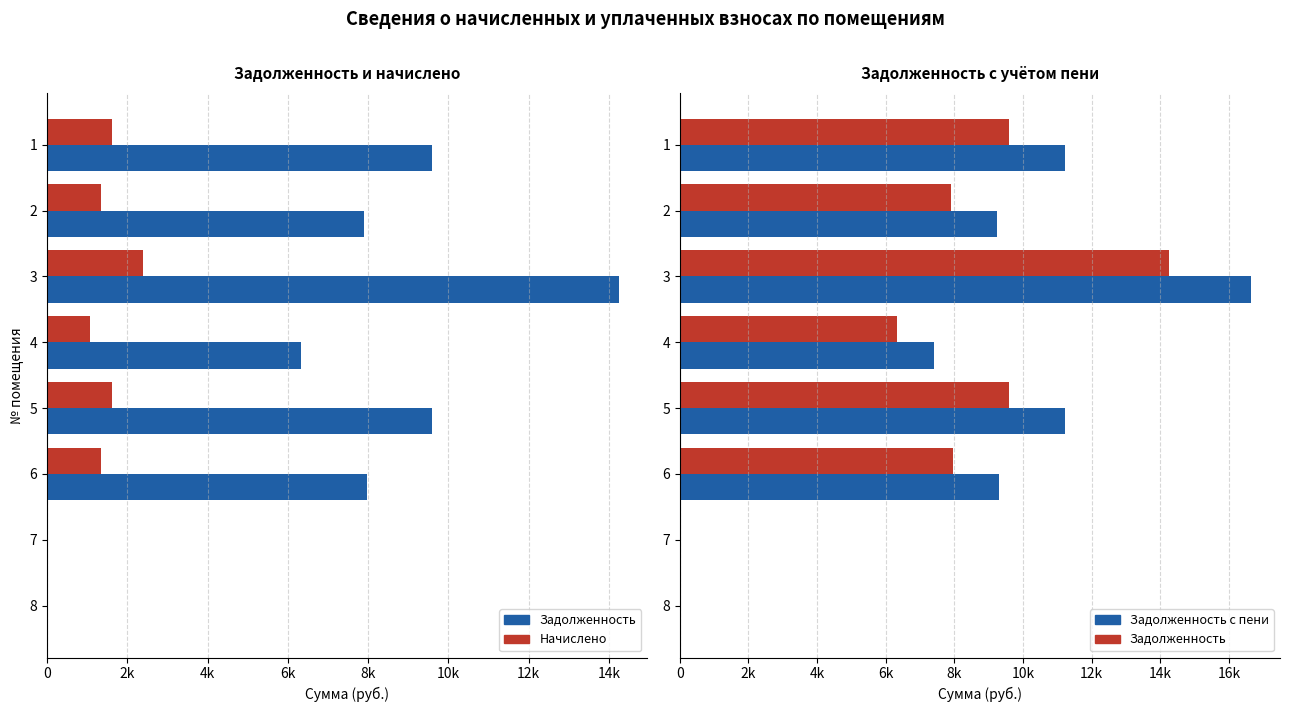

What is the value of the Задолженность bar at the 5th from the left?

9600.0